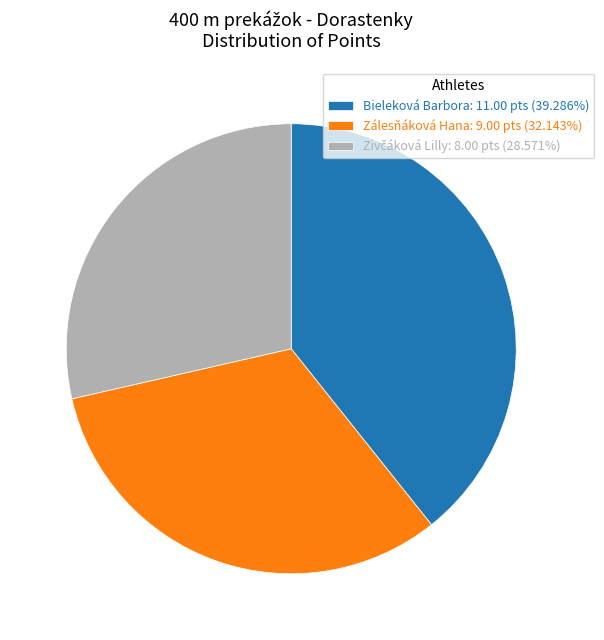

Does Bieleková Barbora account for over 50% of the chart?

No